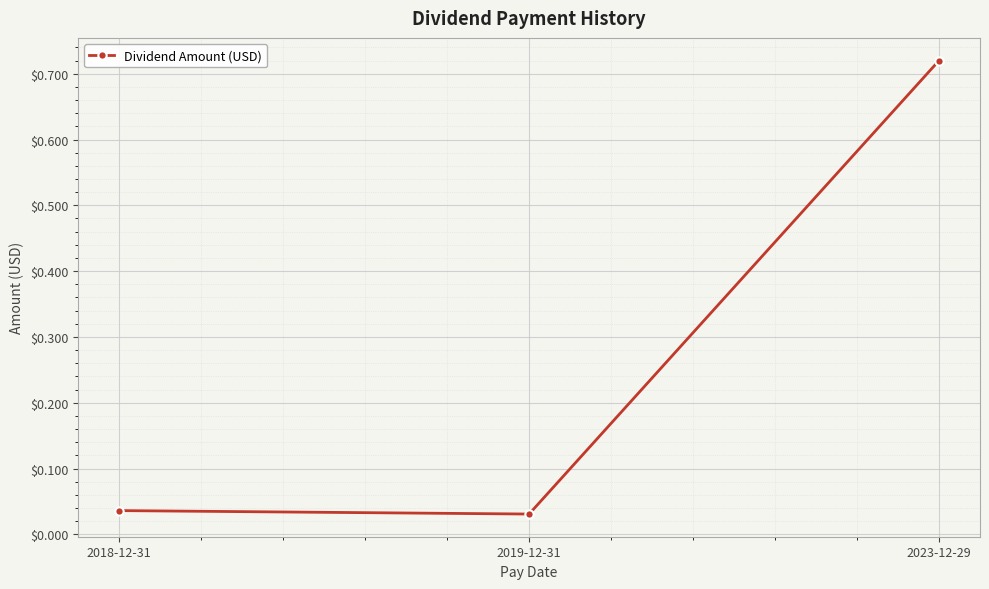

Is it true that the value at 2023-12-29 is 0.3?

False